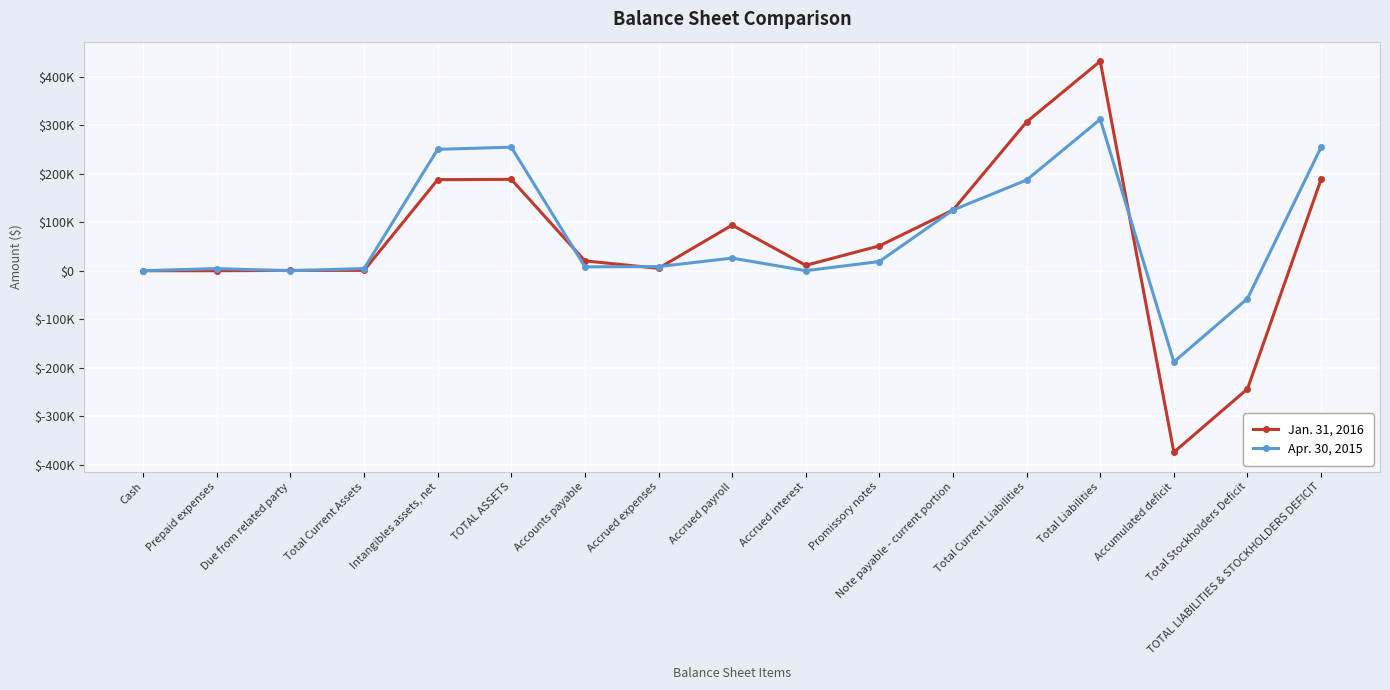

Which series has the largest total across all categories?

Apr. 30, 2015